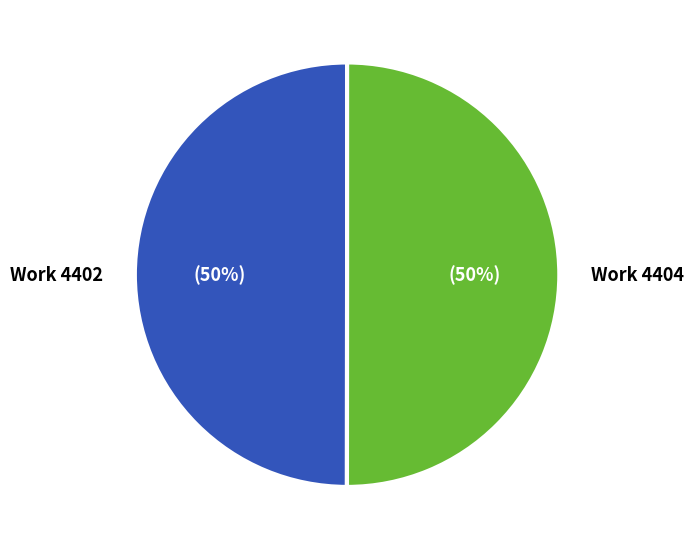

The Work 4404 slice represents 50% of the pie. True or false?

True